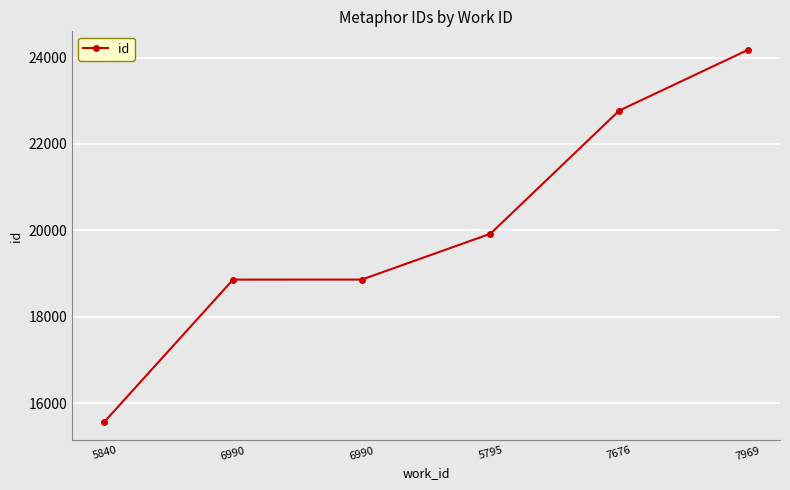

What is the average value?

20027